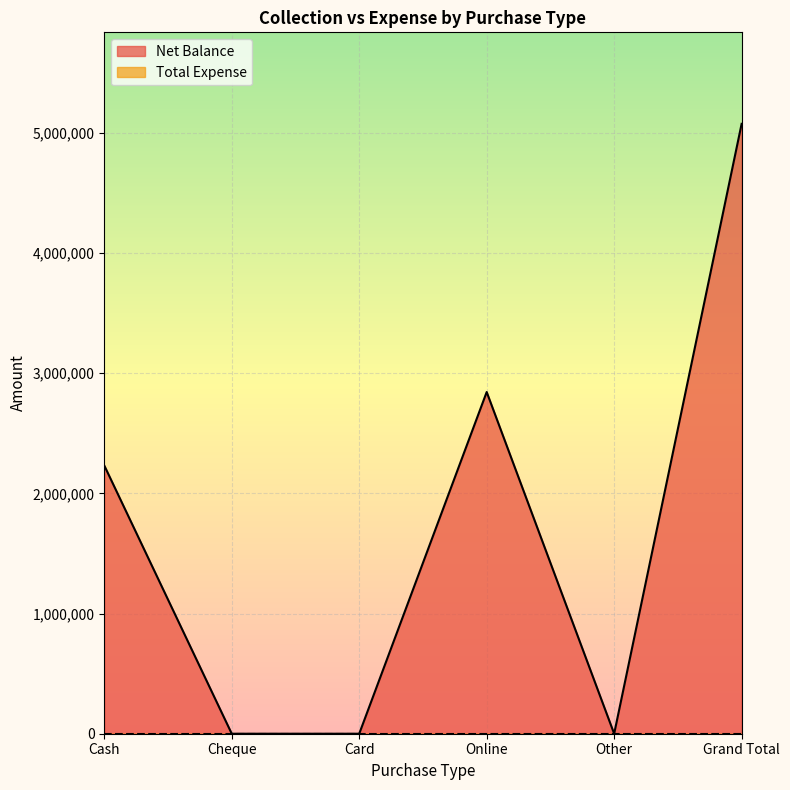

How many lines are shown in the chart?

2